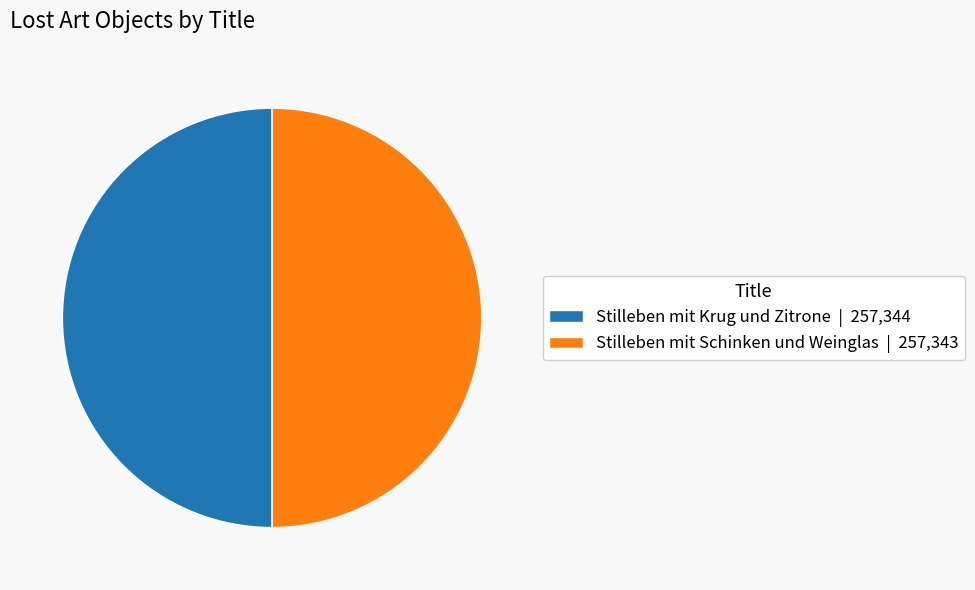

True or false: Stilleben mit Krug und Zitrone accounts for 50% of the total.

True